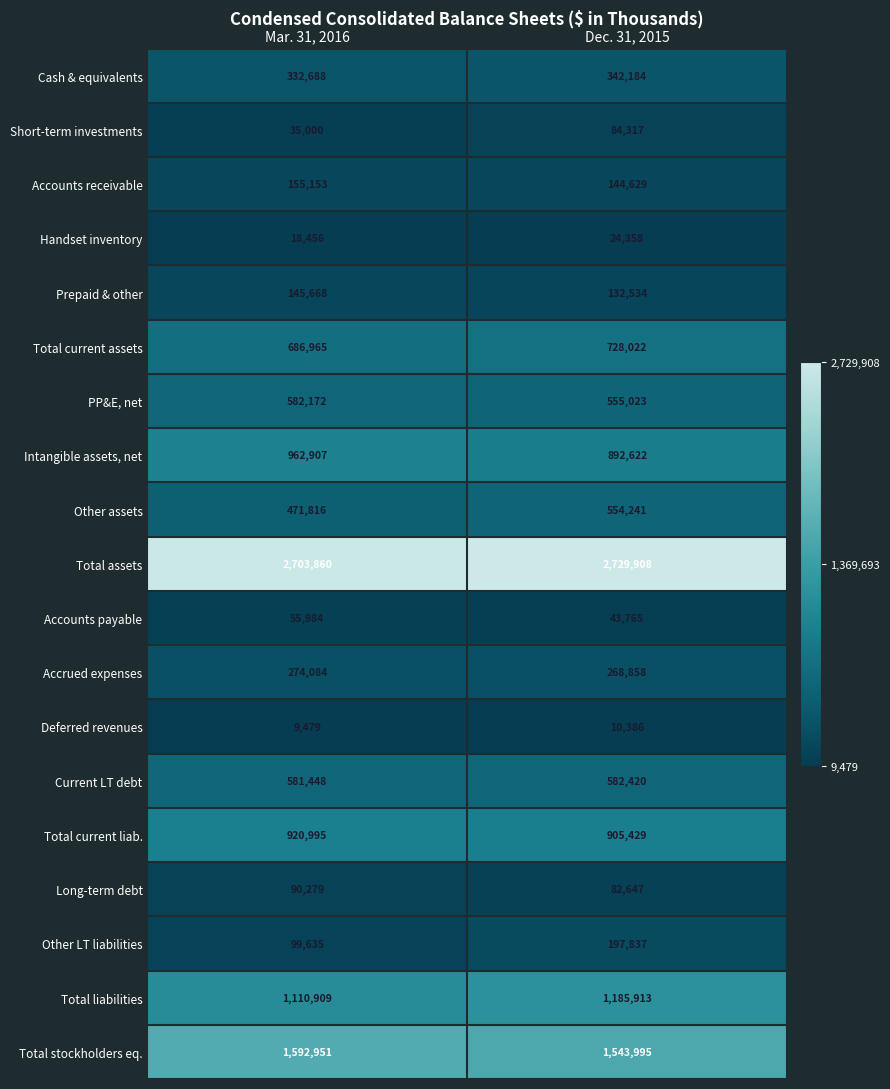

Which series has the largest total across all categories?

Total assets